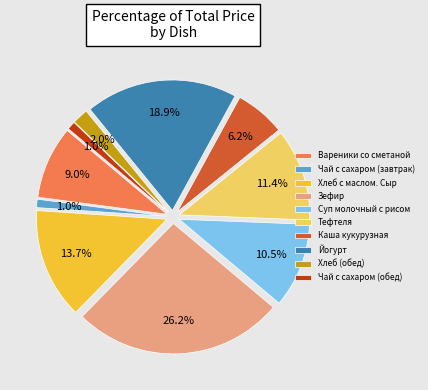

How much of the chart is everything except Суп молочный с рисом?

89.5%